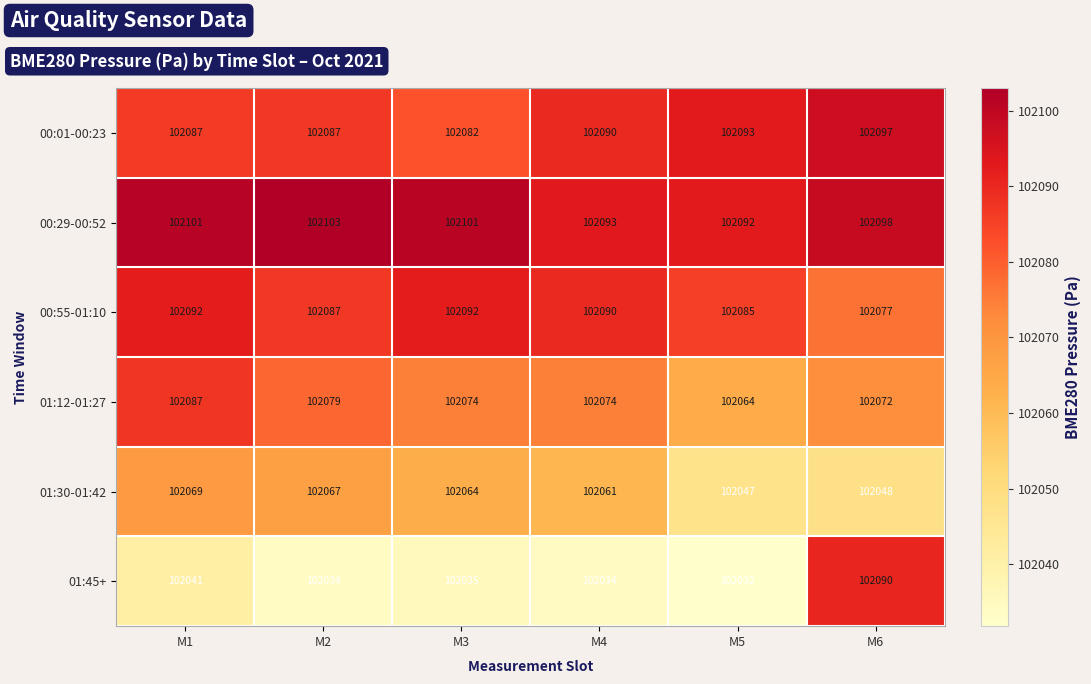

What is the greatest value displayed?

102103